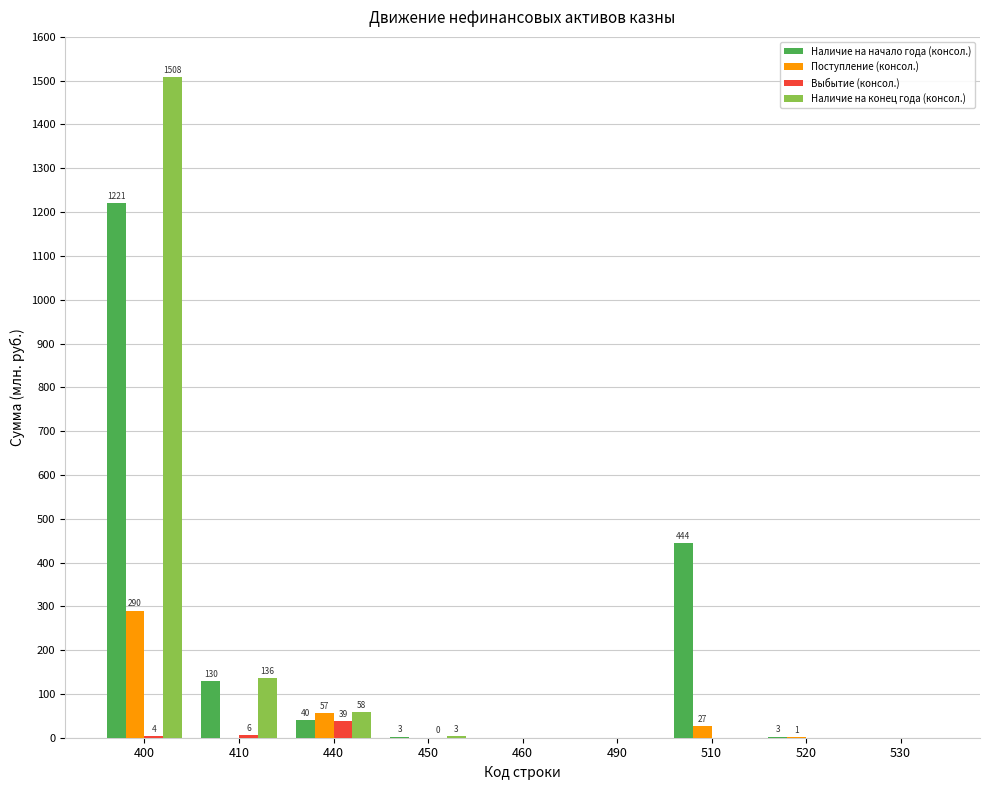

The value of Поступление (консол.) at 400 is 93.0. True or false?

False